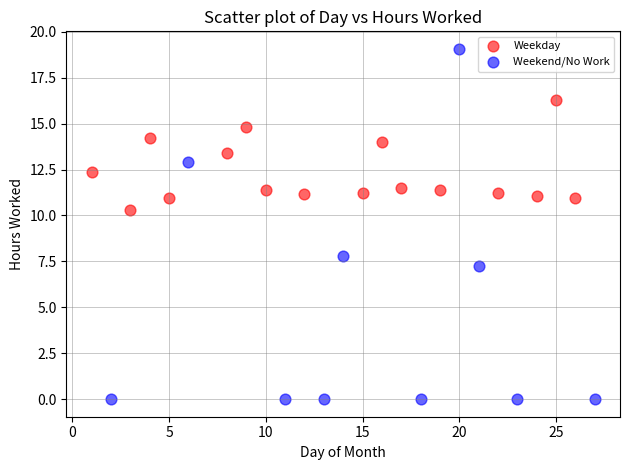

Which series has the largest Y range (max minus min)?

Weekend/No Work